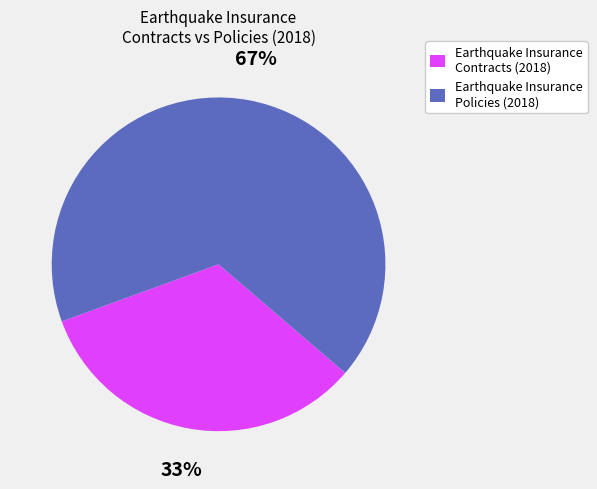

Count the number of slices in the pie.

2